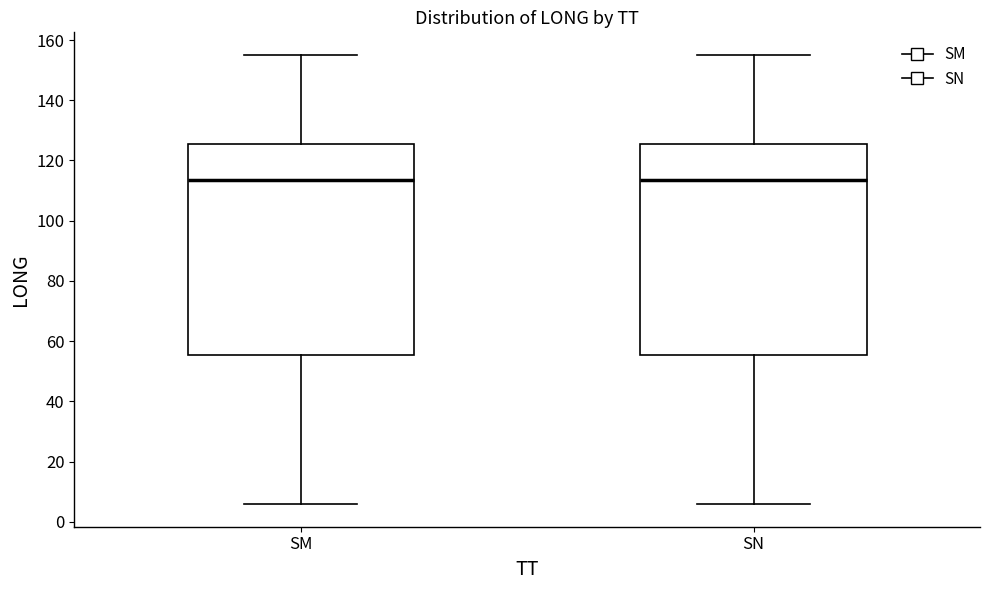

Reading left to right, read every box against the y-axis: the position of its median line, the range the box covers, and the ends of its whiskers. The values are not printed on the chart, so give them approximately, as read against the axis.

SM: median 114, box 56 to 126, whiskers 6 to 156
SN: median 114, box 56 to 126, whiskers 6 to 156